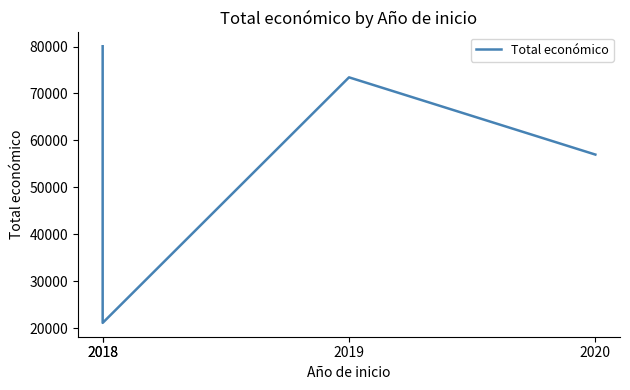

How many interior local valleys (lower than both neighbors) does the data have?

1